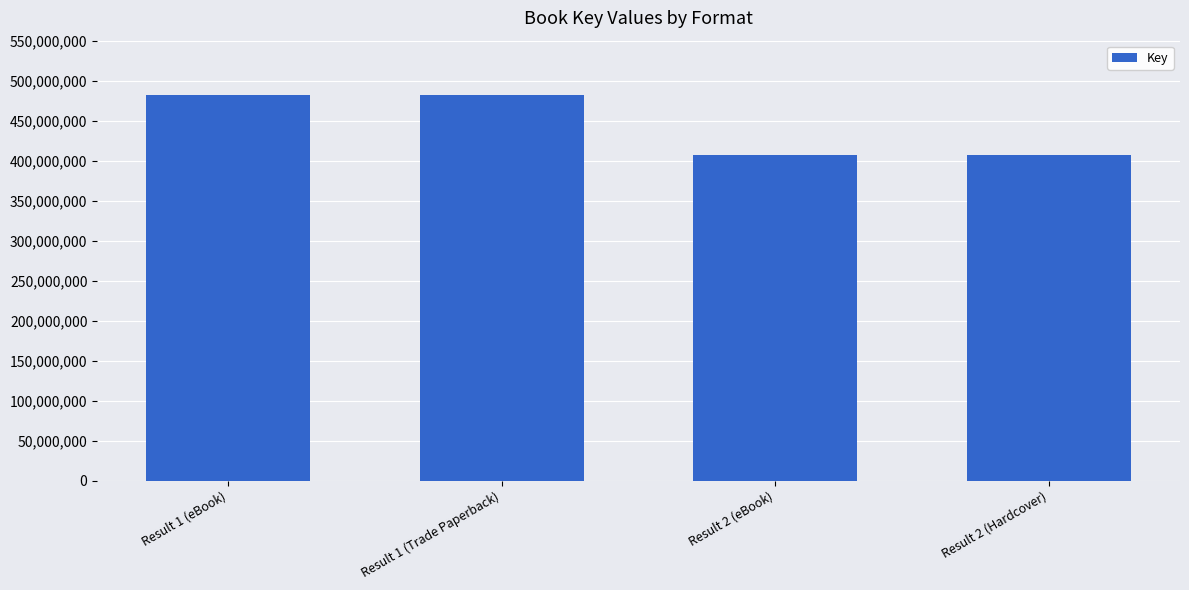

Reading left to right, extract all data points from this chart.

Result 1 (eBook)=481798048	Result 1 (Trade Paperback)=481798048	Result 2 (eBook)=407011435	Result 2 (Hardcover)=407011435